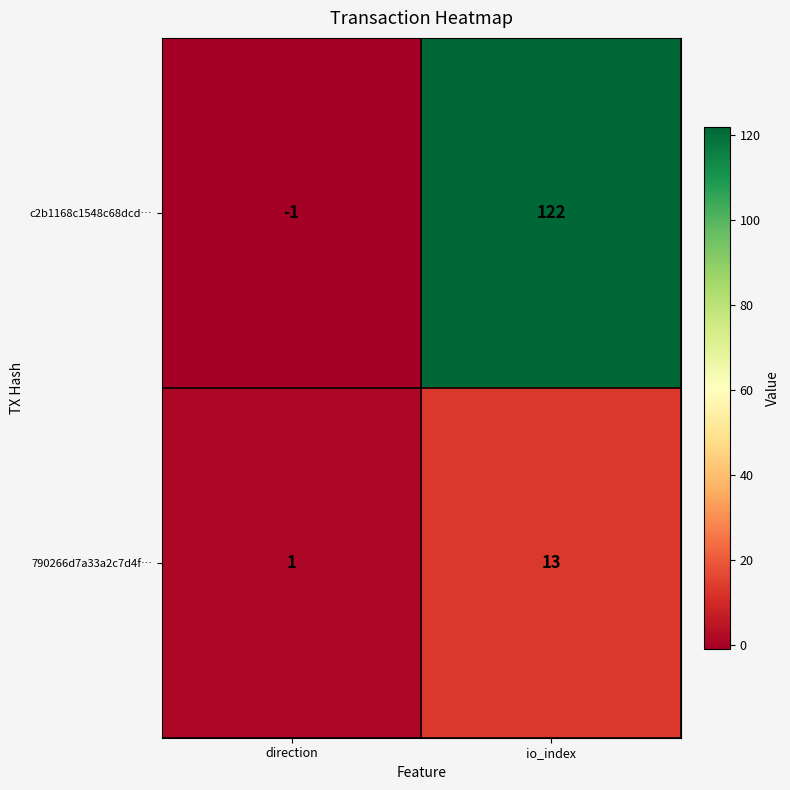

Reading right to left, extract all data points from this chart.

c2b1168c1548c68dcd…: 122	-1
790266d7a33a2c7d4f…: 13	1